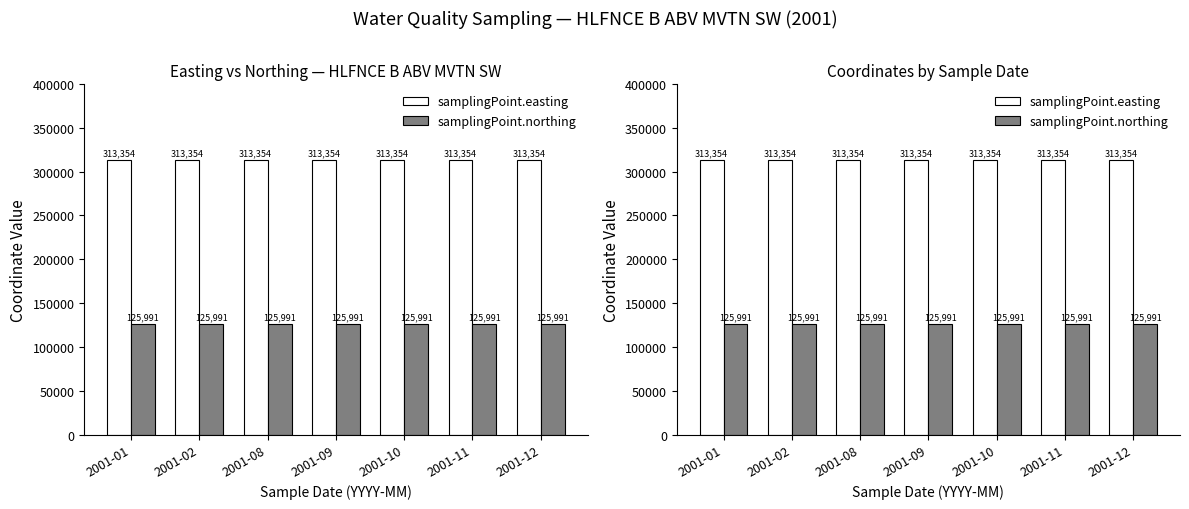

Reading right to left, extract all data points from this chart.

samplingPoint.easting: 313354	313354	313354	313354	313354	313354	313354
samplingPoint.northing: 125991	125991	125991	125991	125991	125991	125991